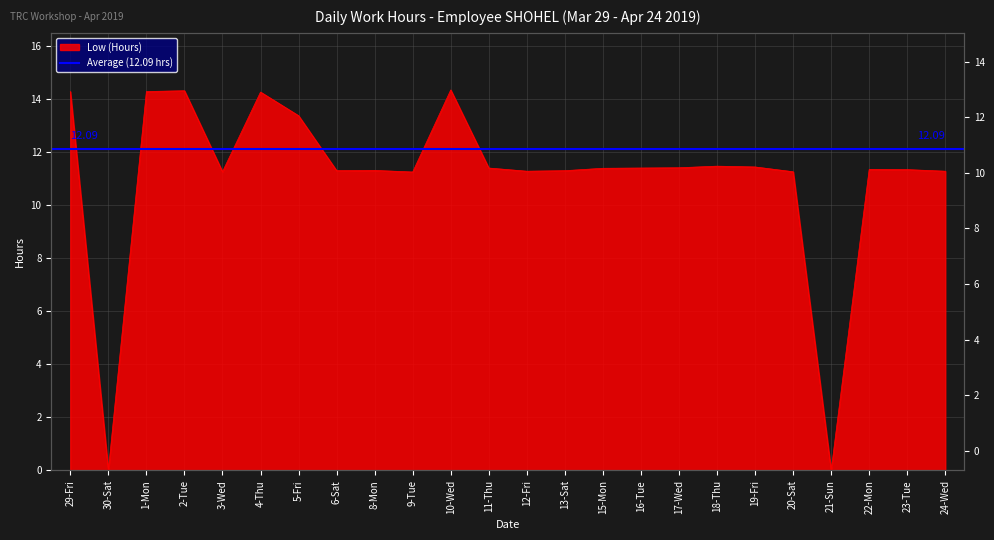

How many interior local valleys (lower than both neighbors) does the data have?

6